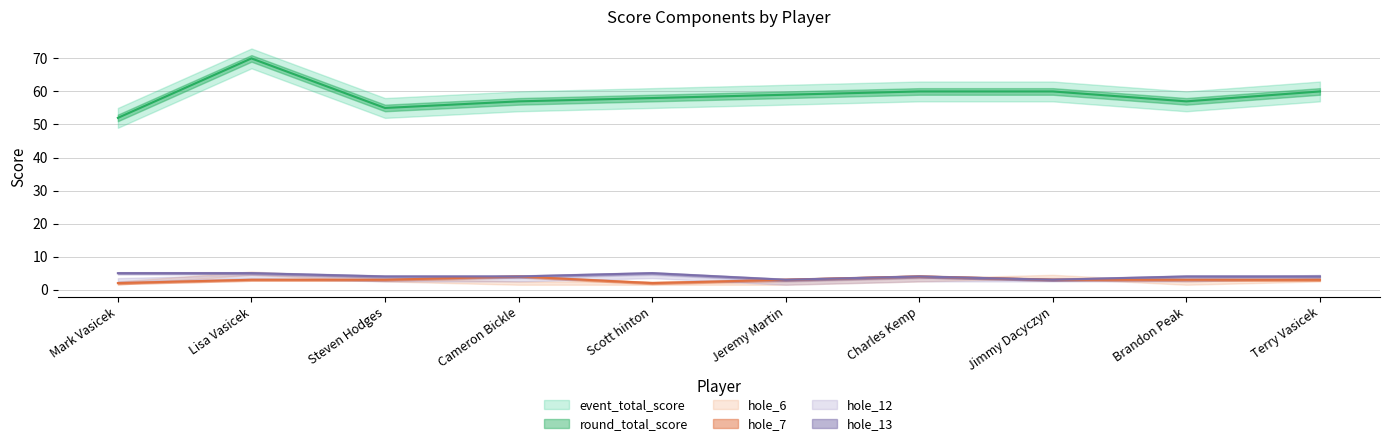

What is the label of the 5th point from the left?

Scott hinton